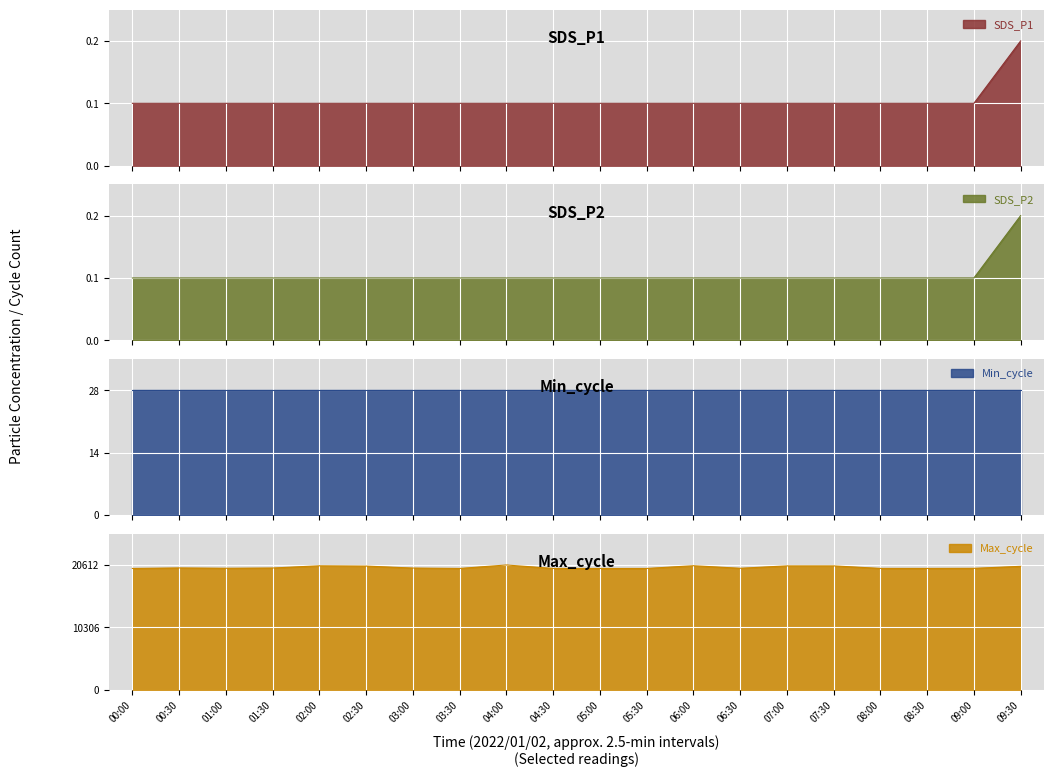

Which category has the highest value across all series?

04:00